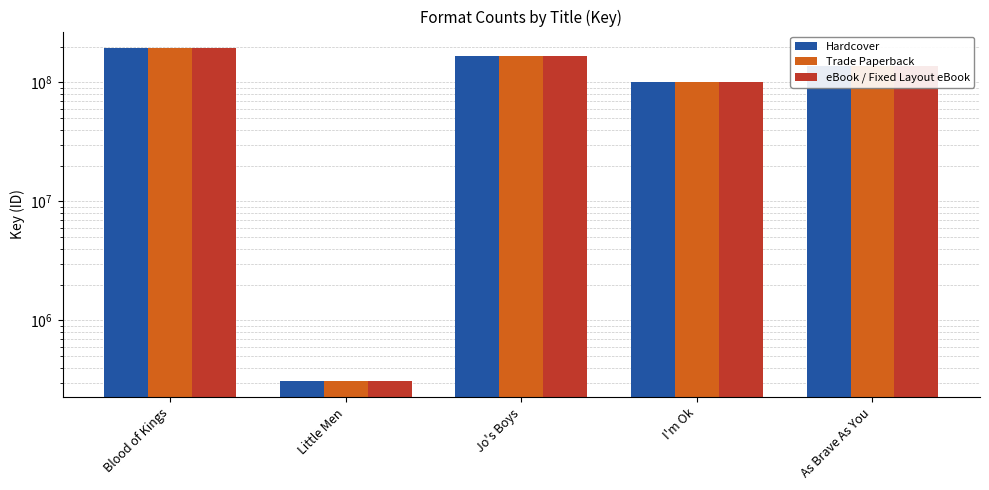

What position from the right is As Brave As You?

1